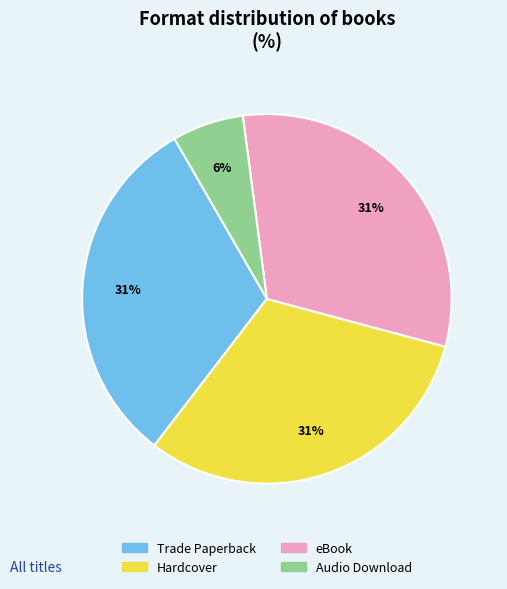

Does eBook account for over 50% of the chart?

No